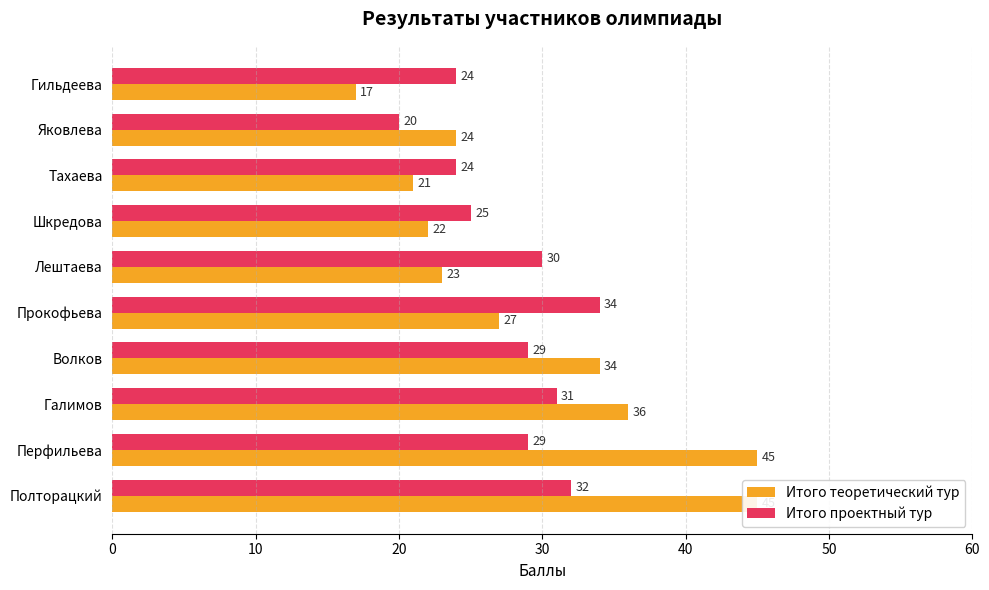

Is it true that Итого проектный тур equals 9 at 0?

False